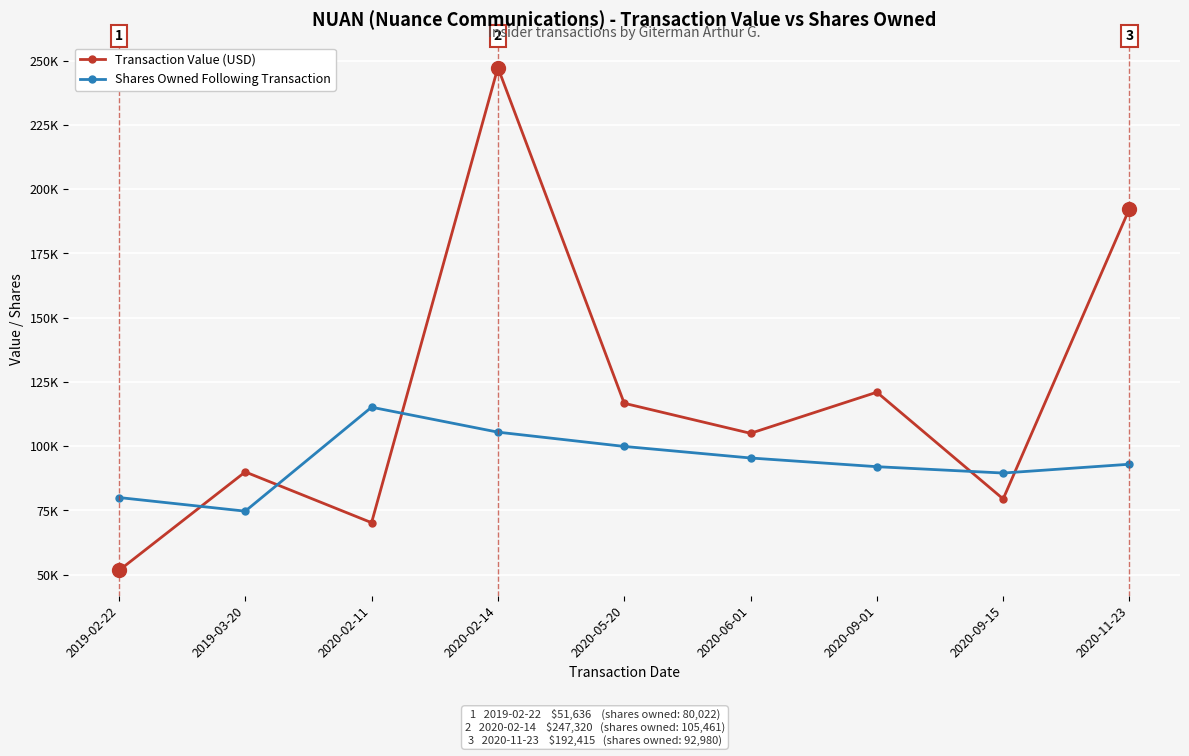

The value of Shares Owned Following Transaction at 2020-09-15 is 60398. True or false?

False